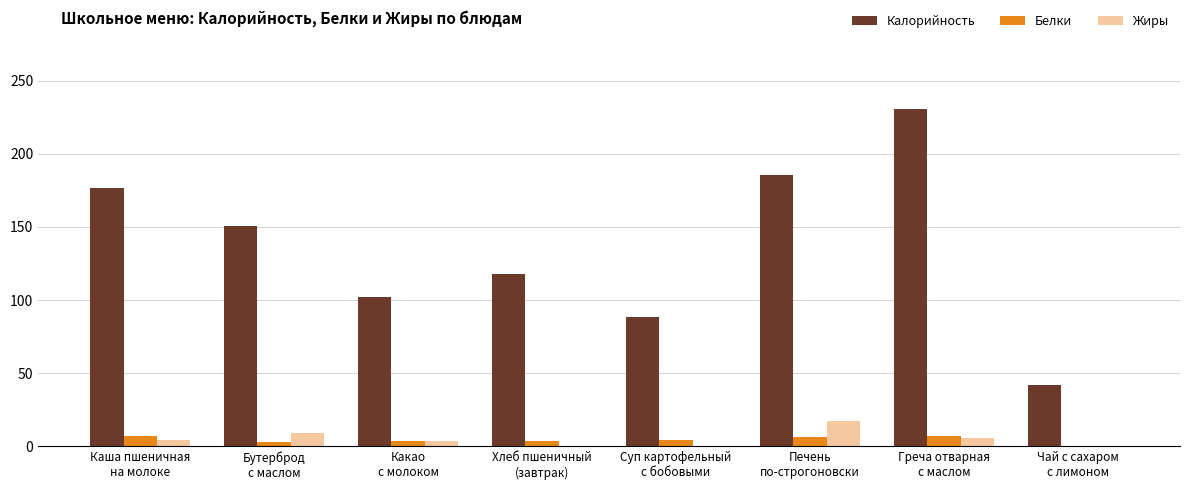

Is the value of Белки at Какао
с молоком greater than the value of Калорийность at Хлеб пшеничный
(завтрак)?

No